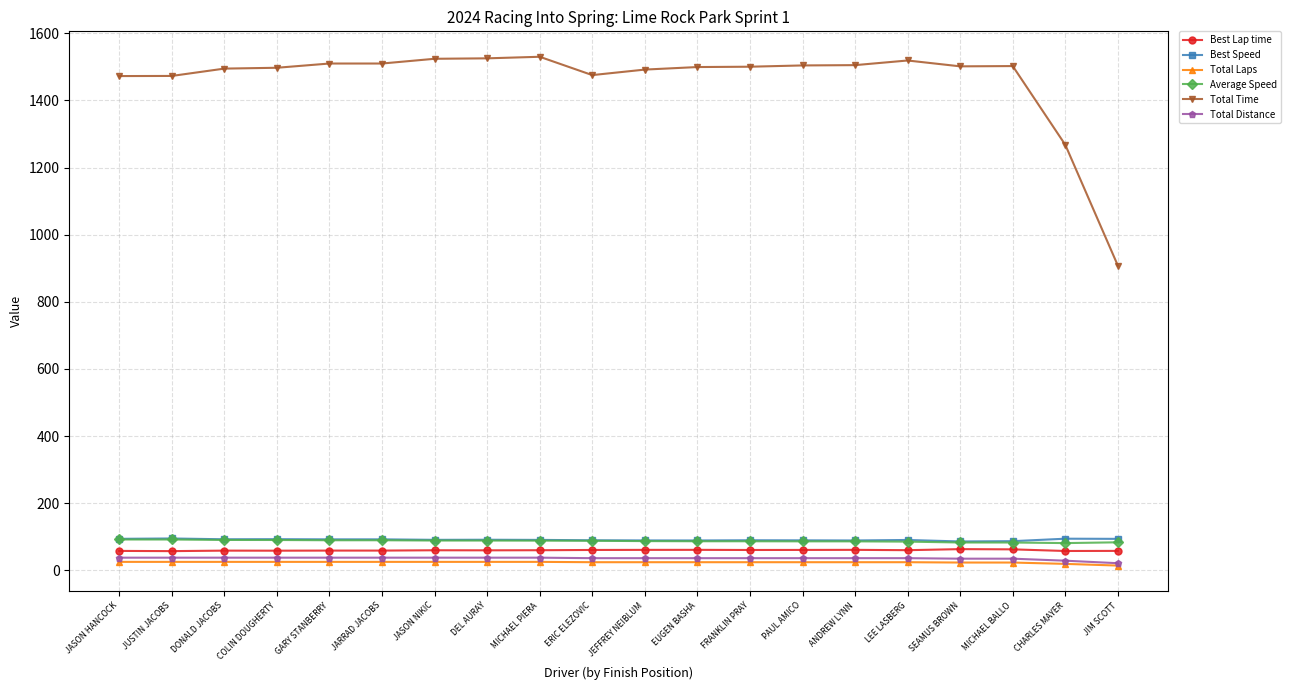

True or false: Total Time has more than 1 interior local peaks.

True